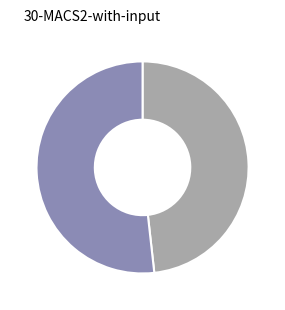

Does any single category account for the majority?

Yes